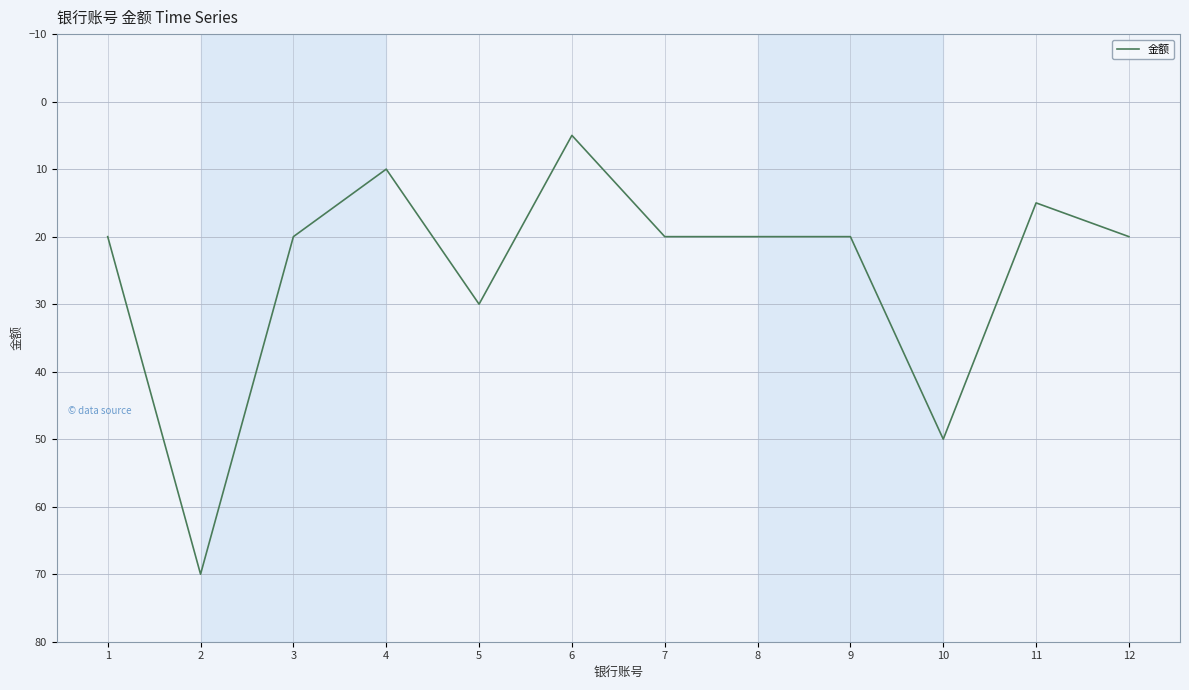

What is the change in value from 6 to 7?

+15